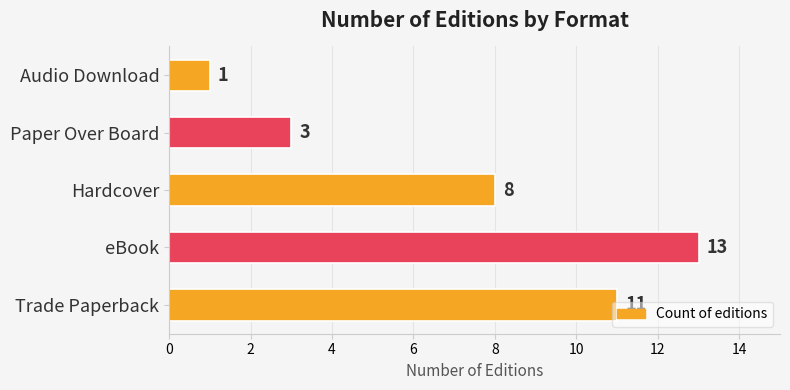

What is the difference between the maximum and minimum values?

12